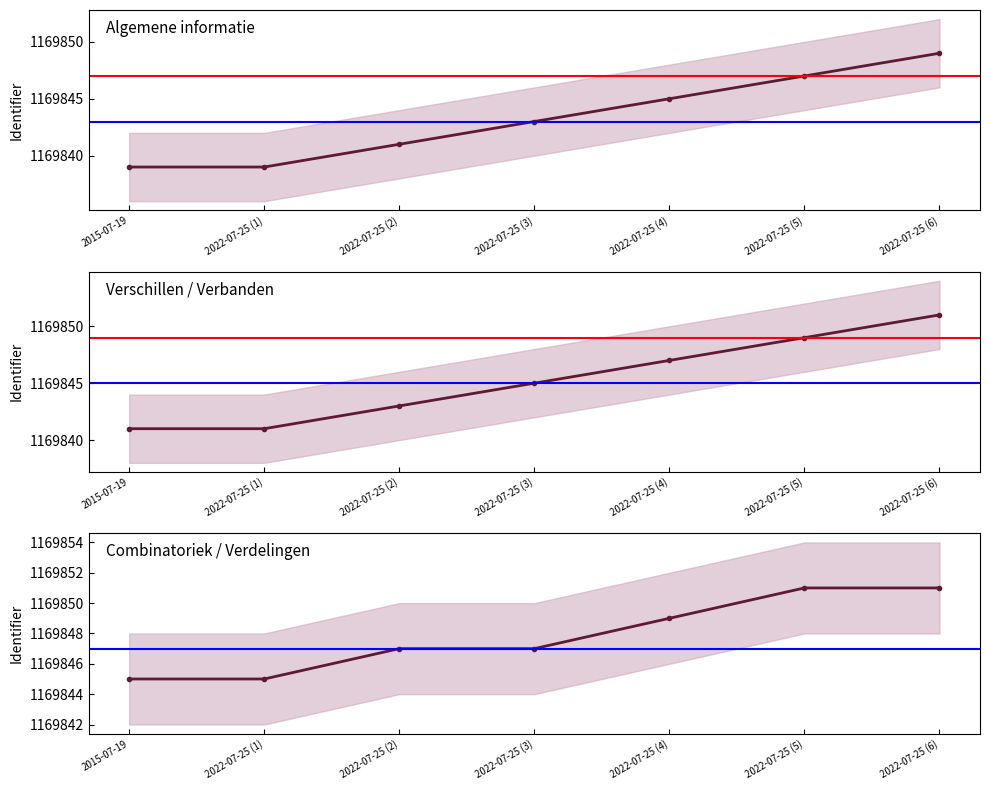

True or false: the data shows 1169841 at 2022-07-25 (2).

True